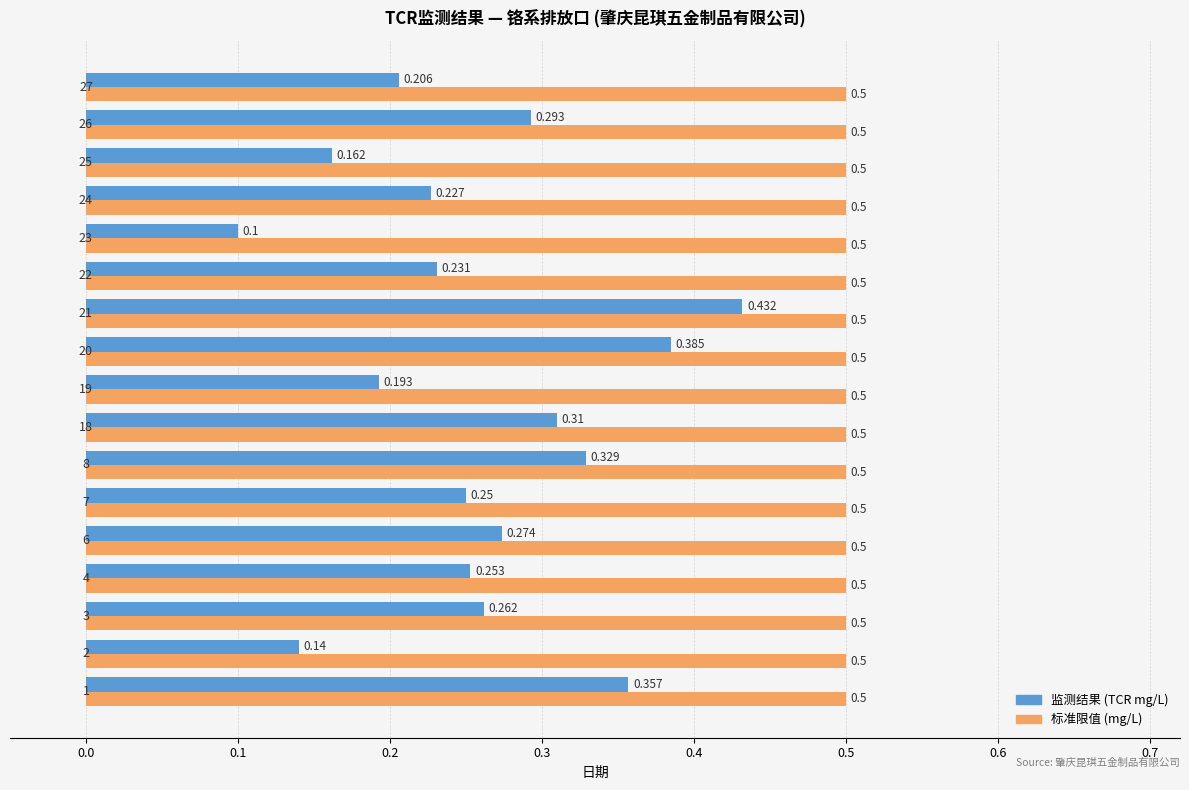

Which series has the largest range (max minus min)?

监测结果 (TCR mg/L)